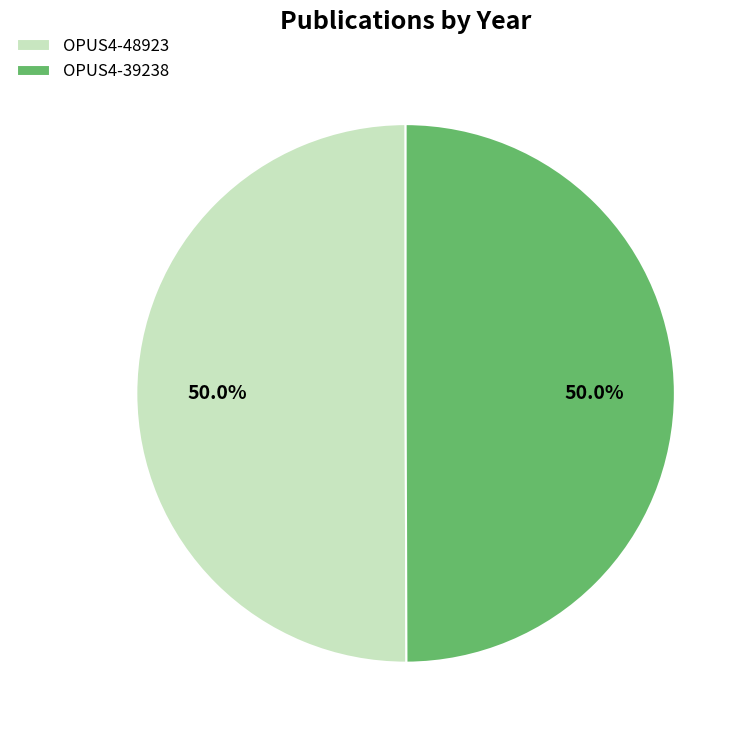

Is it true that OPUS4-48923 is 57% of the pie?

False